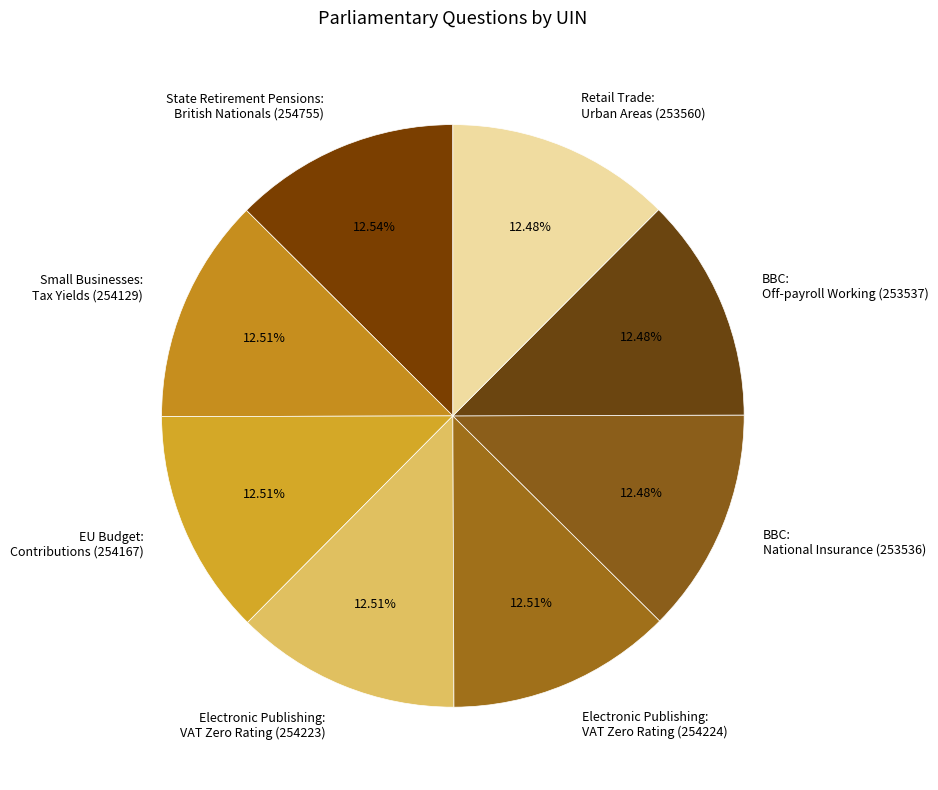

Is there a majority slice in this chart?

No